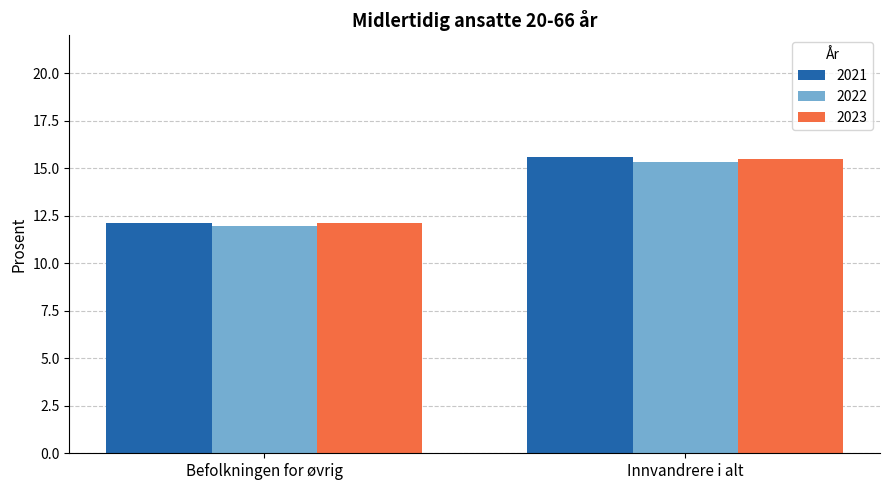

At which category is the sum across all series the highest?

Innvandrere i alt